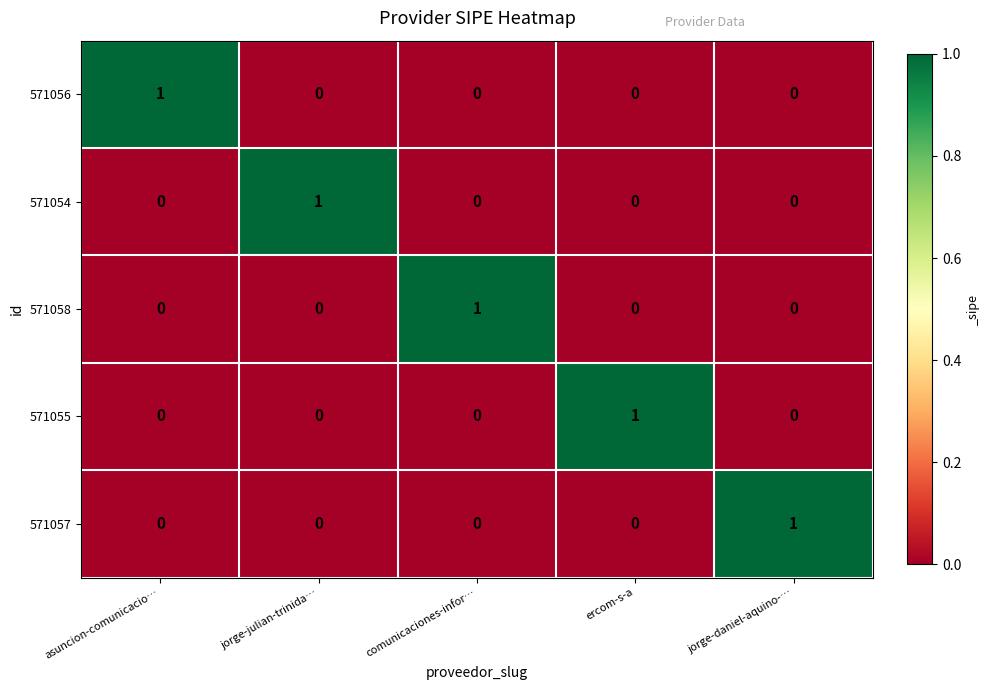

The 571054 series shows 0 at asuncion-comunicacio…. True or false?

True